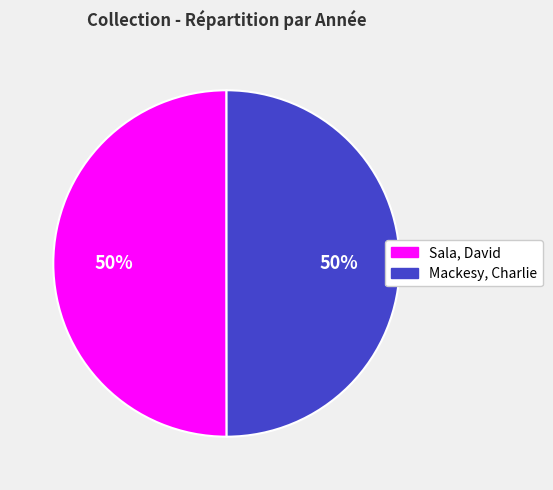

The Mackesy, Charlie slice represents 43% of the pie. True or false?

False